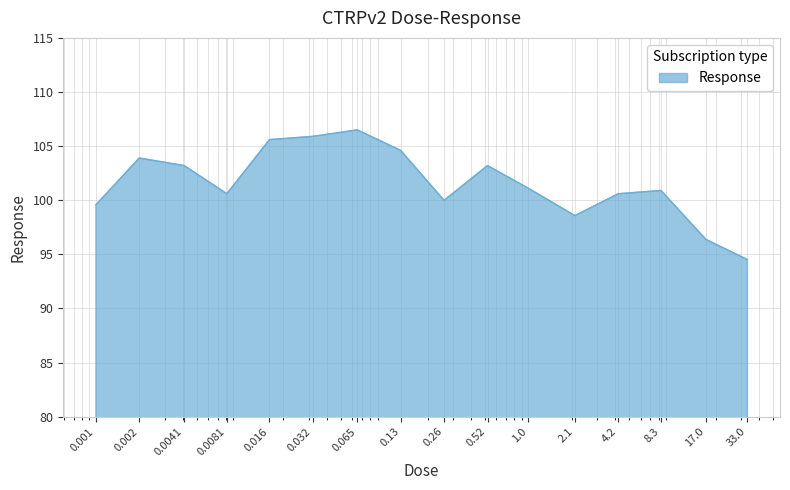

What is the difference between the maximum and minimum values?

12.0